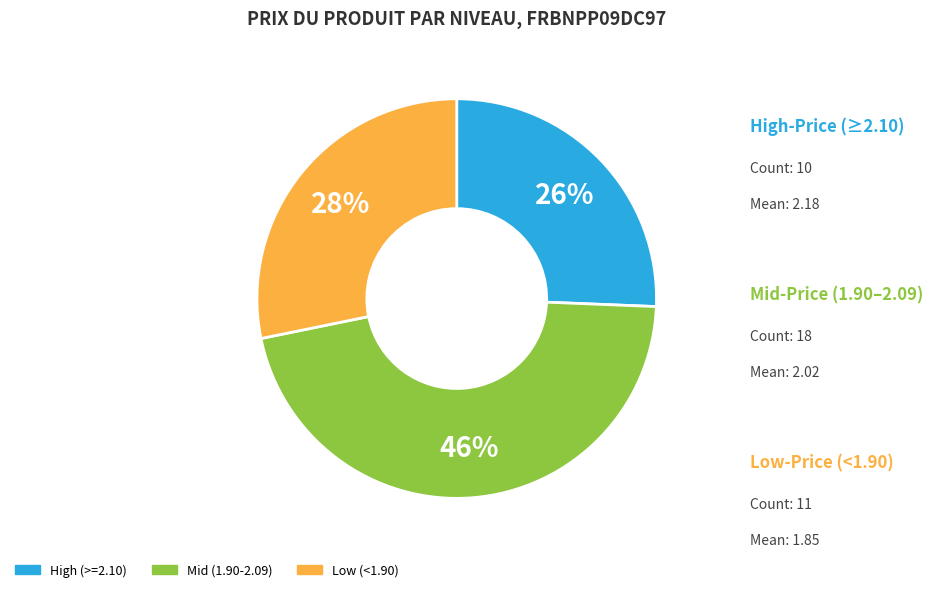

To the nearest percent, what is the average slice percentage?

33%